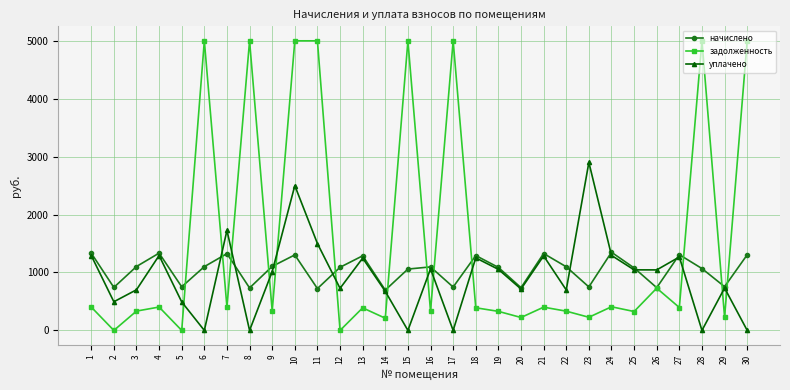

Rank the series by their maximum value, from lowest to highest.

начислено, уплачено, задолженность